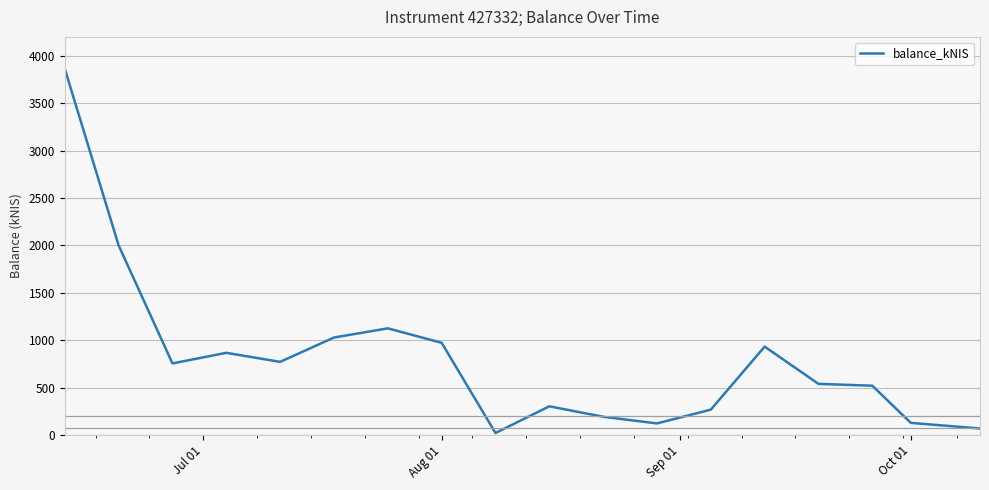

What is the greatest value displayed?

3863.8